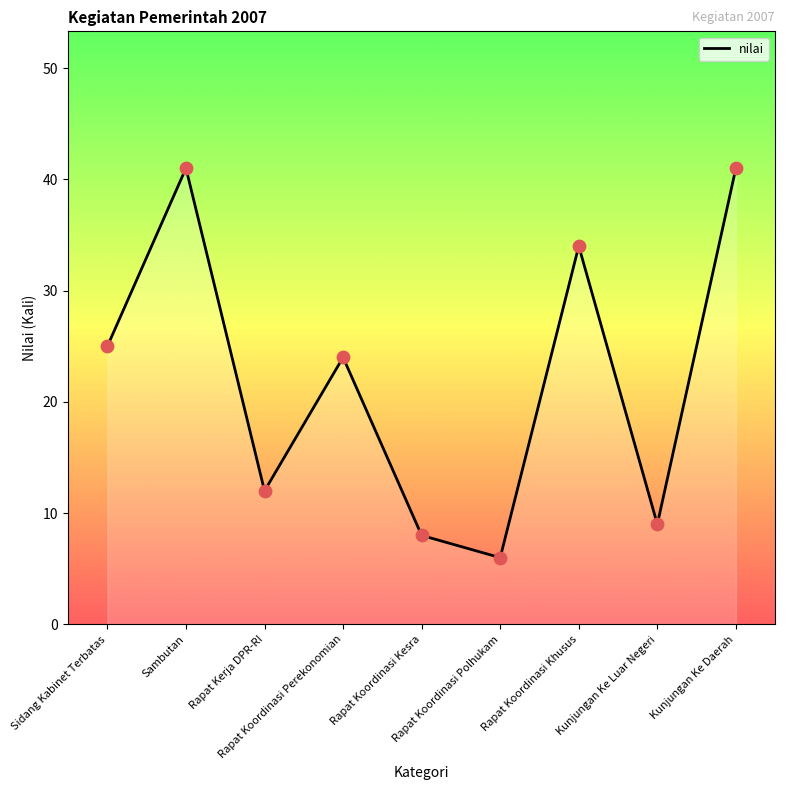

What is the ratio of the value at Sambutan to the value at Rapat Koordinasi Kesra?

5.1